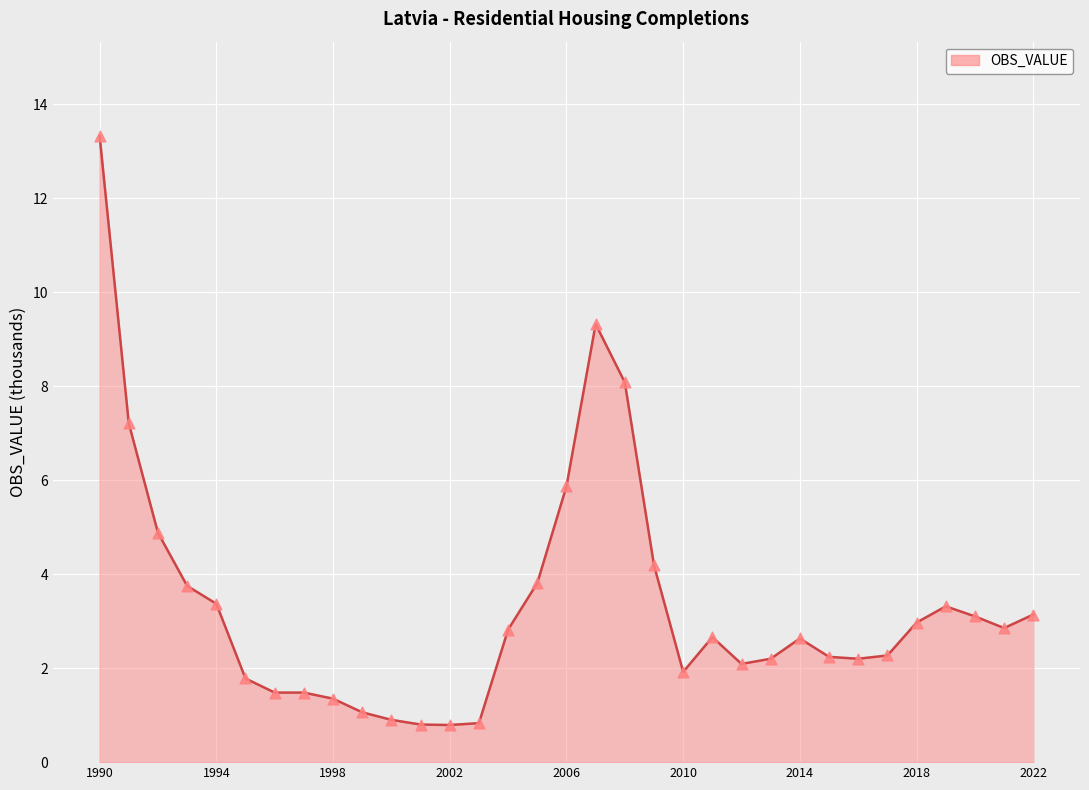

What is the greatest value displayed?

13.3